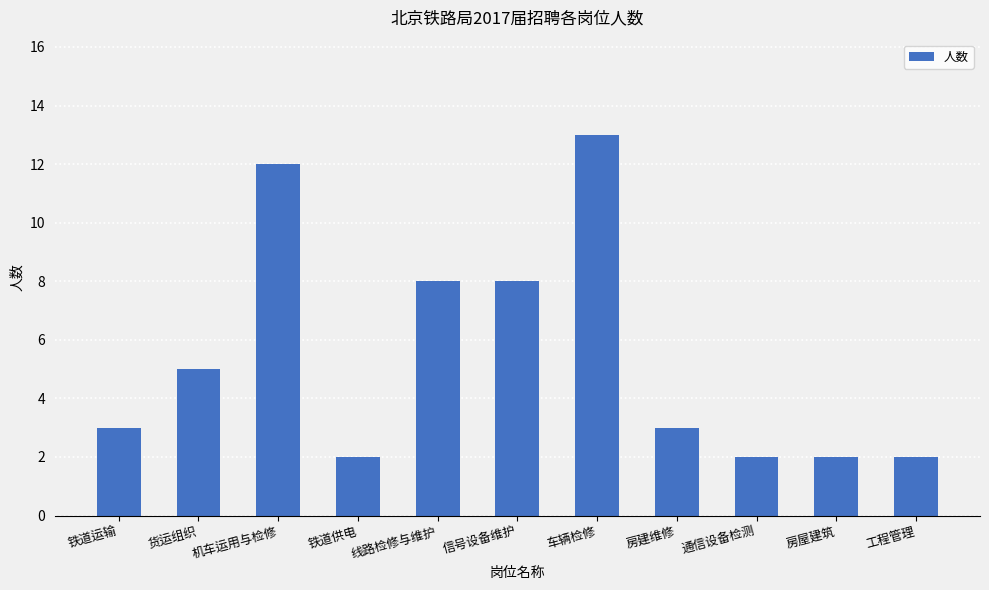

Which label corresponds to the largest value in the chart?

车辆检修